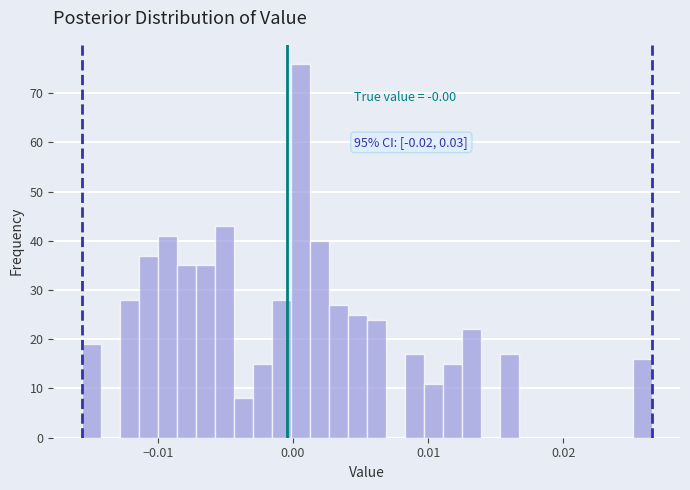

Read against the x-axis, roughly where is the centre of the tallest bar?

0.001